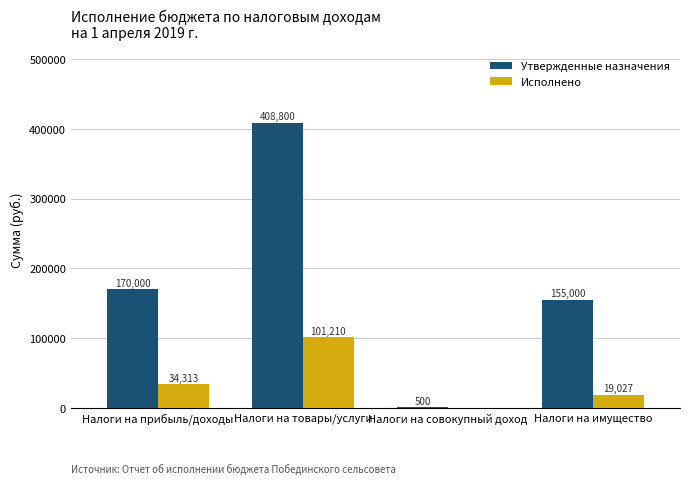

What is the sum of all Утвержденные назначения values?

734300.0